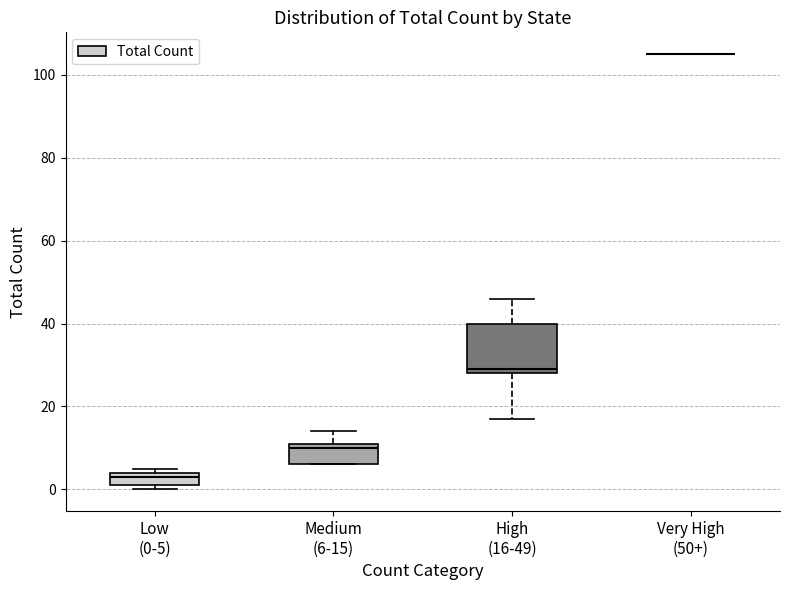

Which box is the tallest, from its lower edge to its upper edge?

High (16-49)